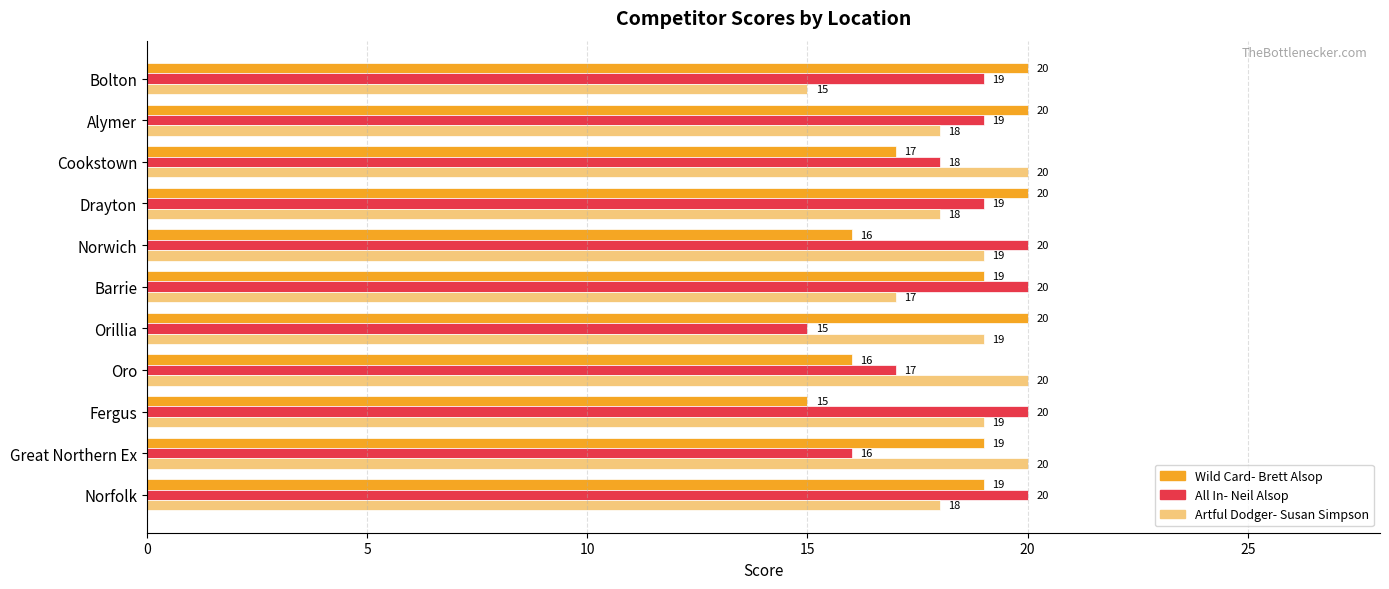

At how many categories does at least one series exceed 19?

11